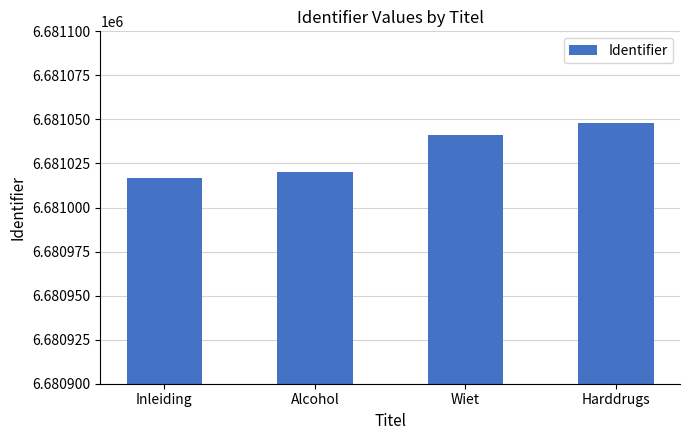

Which category has the highest value across all series?

Harddrugs